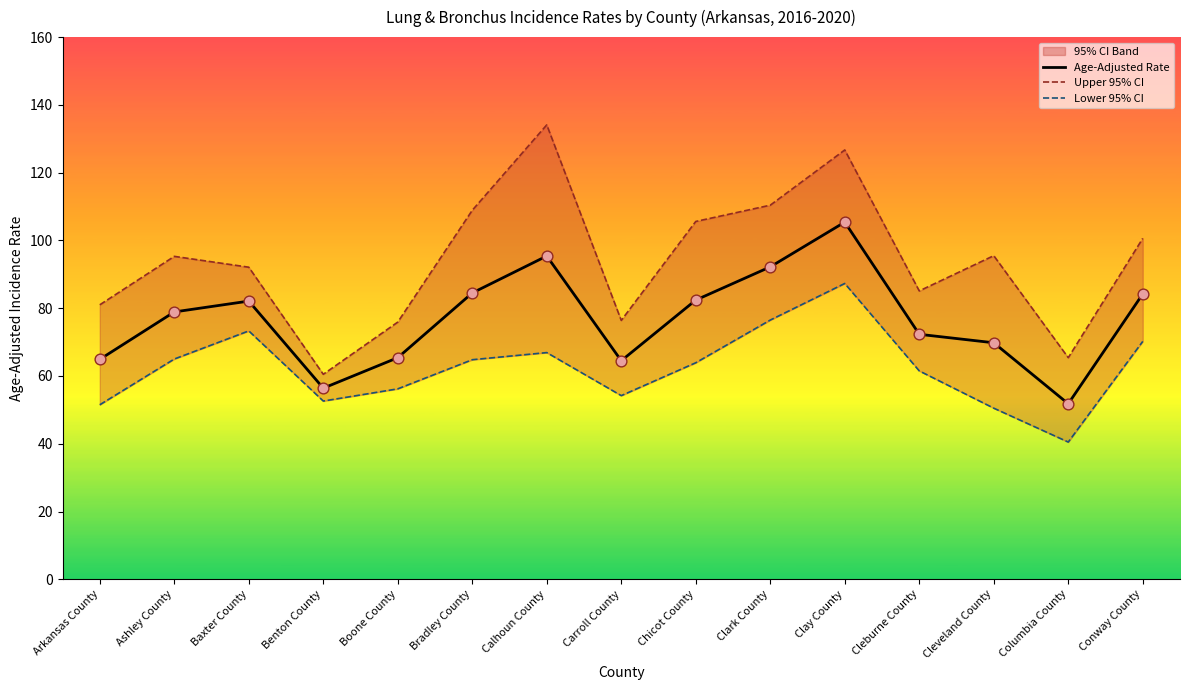

Which series has the largest total across all categories?

Upper 95% CI